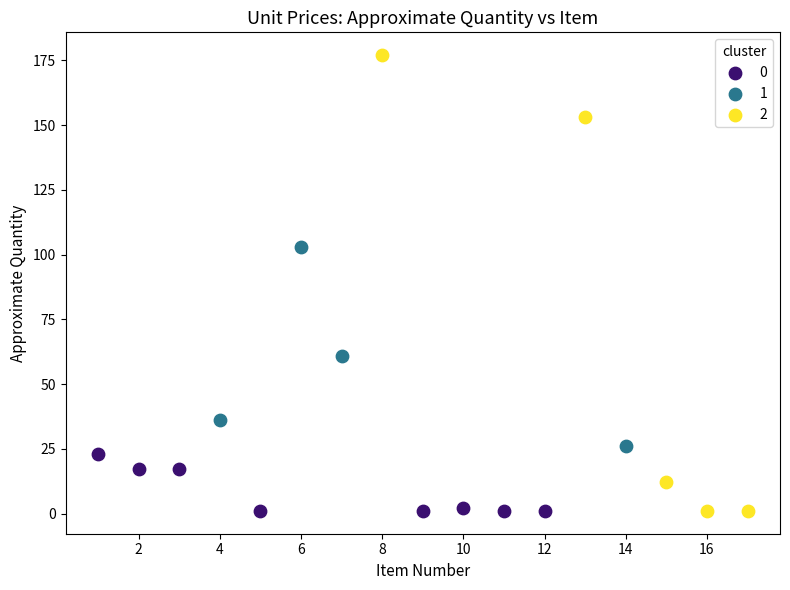

Which series has the largest Y range (max minus min)?

2